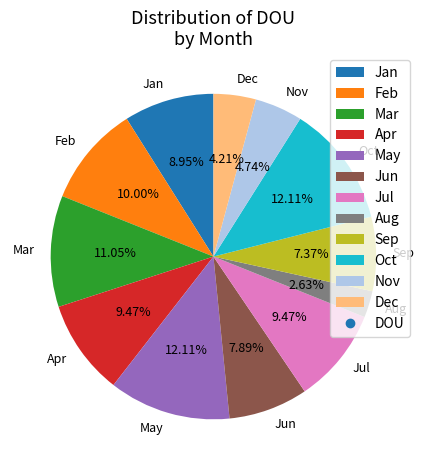

To the nearest percent, what is the difference between the Aug and Mar slice percentages?

8%